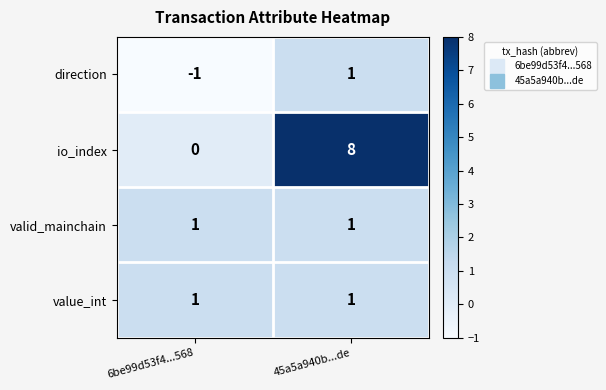

What is the minimum value shown in the chart?

-1